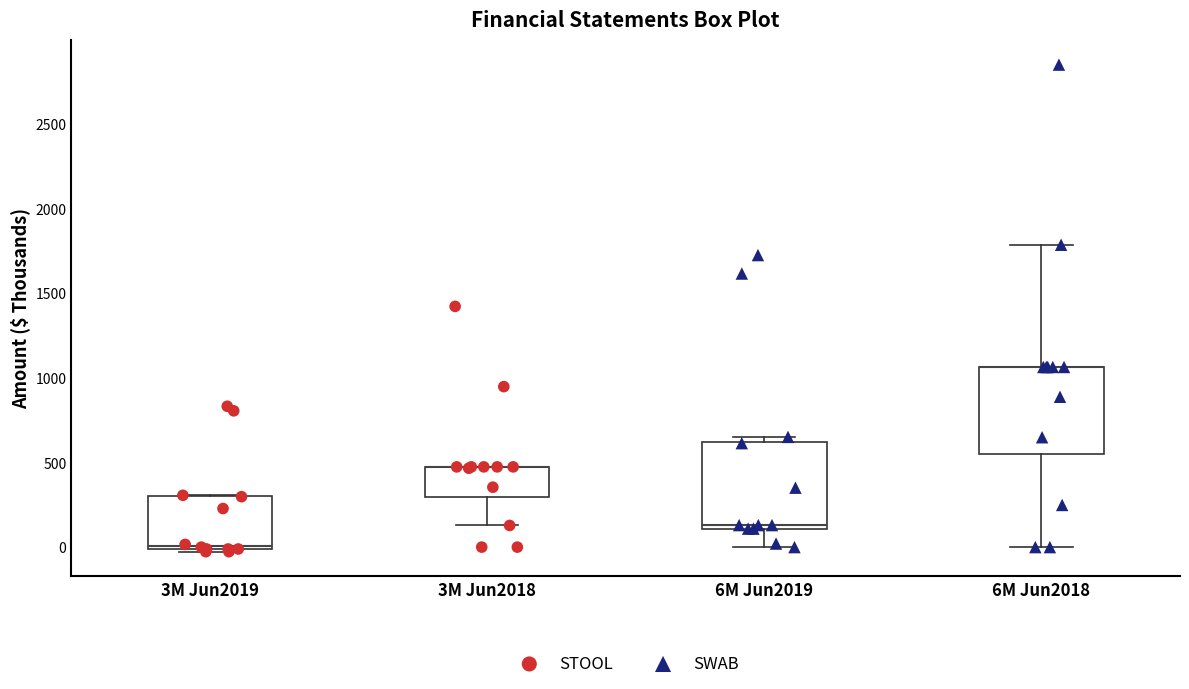

Reading left to right, read every box against the y-axis: the position of its median line, the range the box covers, and the ends of its whiskers. The values are not printed on the chart, so give them approximately, as read against the axis.

3M Jun2019: median 0 (just above the box's lower edge), box 0 to 300, whiskers -50 to 300
3M Jun2018: median 450 (drawn on the box's upper edge), box 300 to 450, whiskers 150 to 450
6M Jun2019: median 150, box 100 to 600, whiskers 0 to 650
6M Jun2018: median 1050 (drawn on the box's upper edge), box 550 to 1050, whiskers 0 to 1800